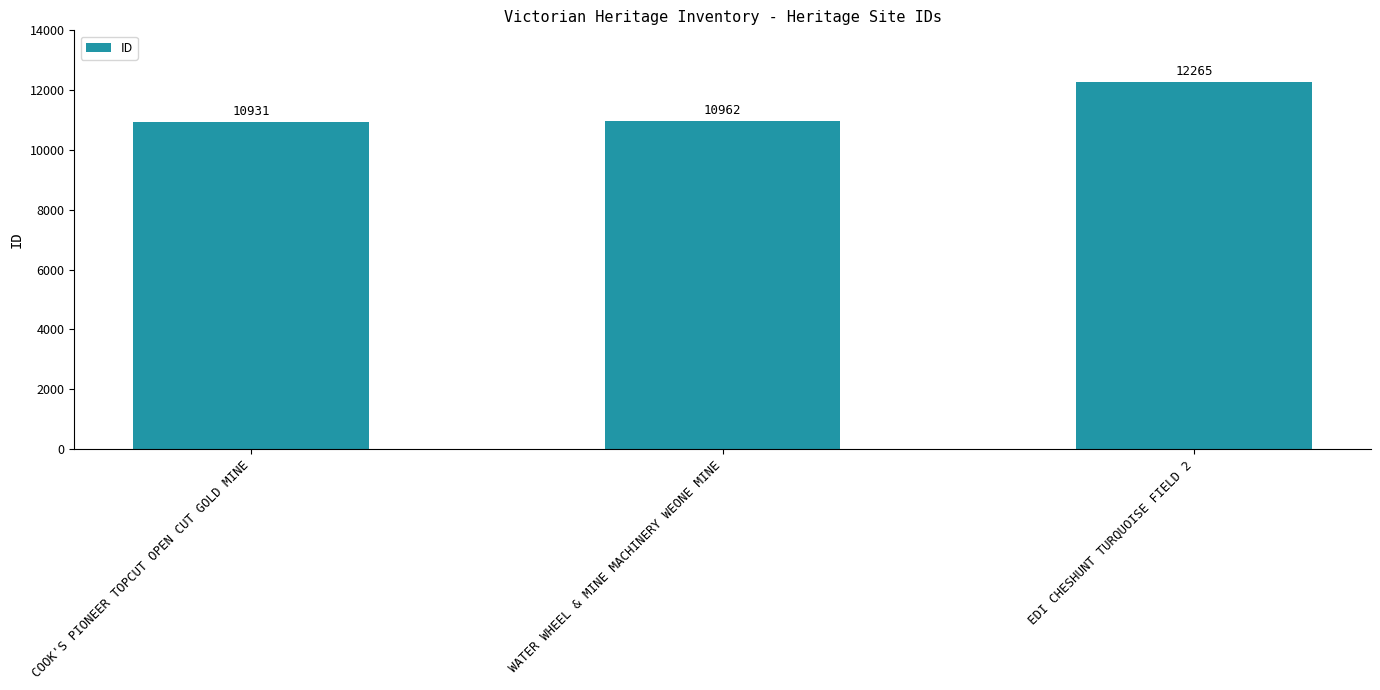

What is the value of the 1st bar from the left?

10931